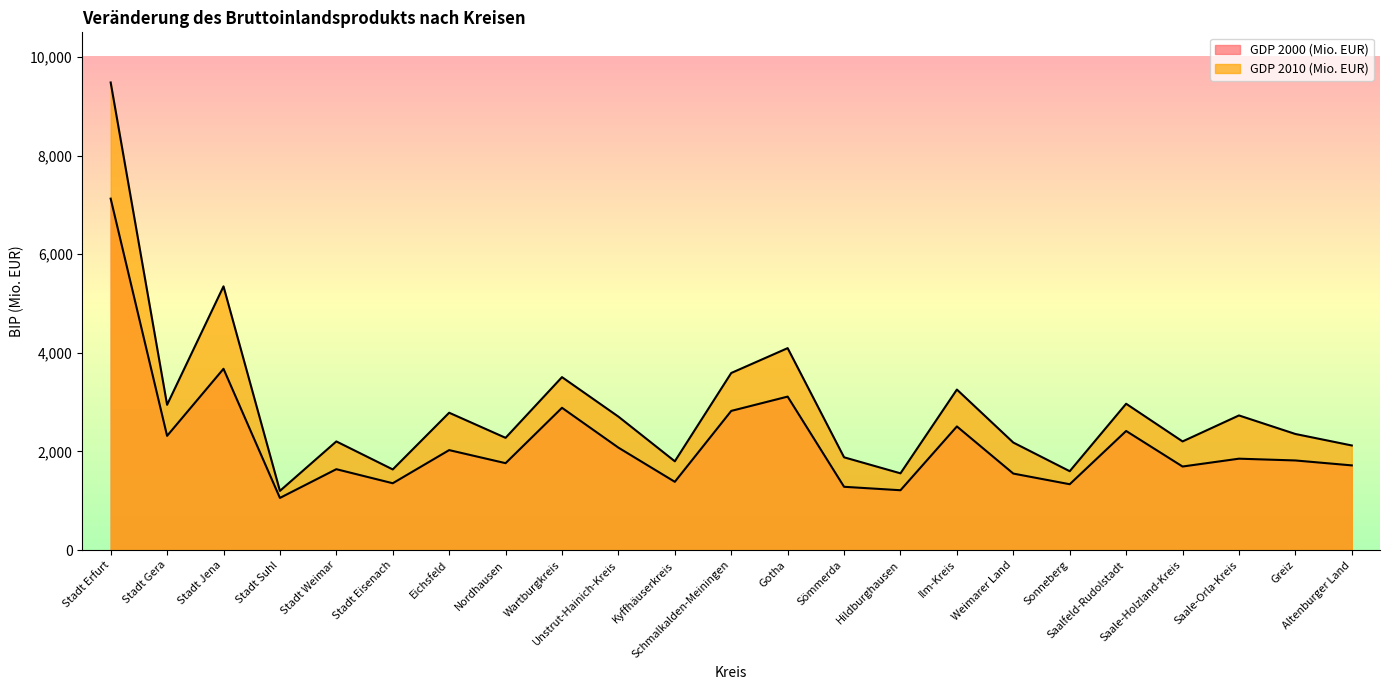

How many series are shown in this chart?

2